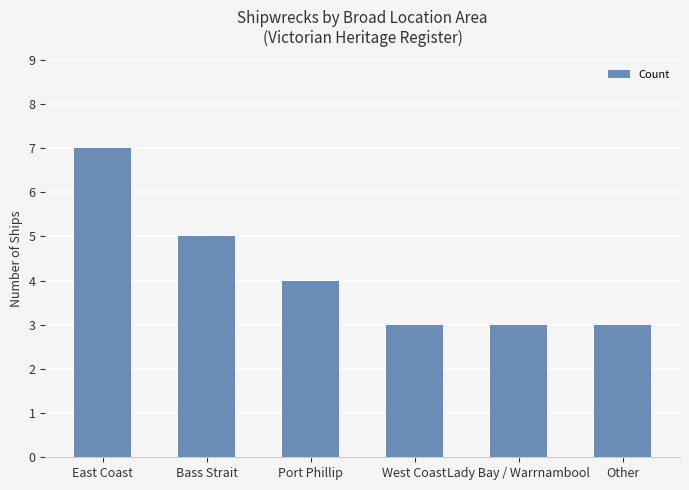

Is it true that the value at Bass Strait is 5?

True